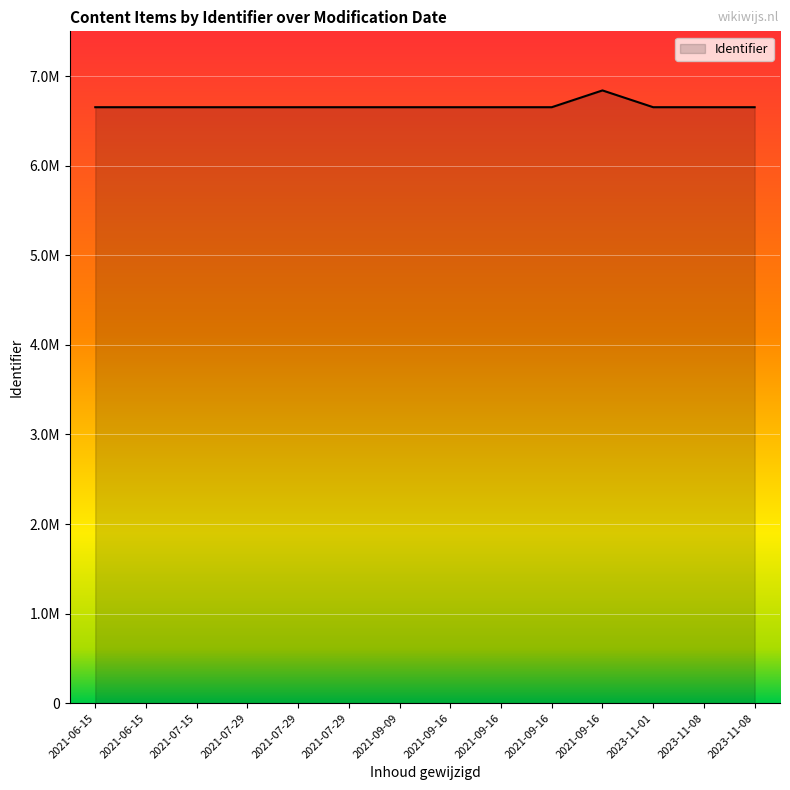

At which category does the chart reach its minimum across all series?

2021-09-16